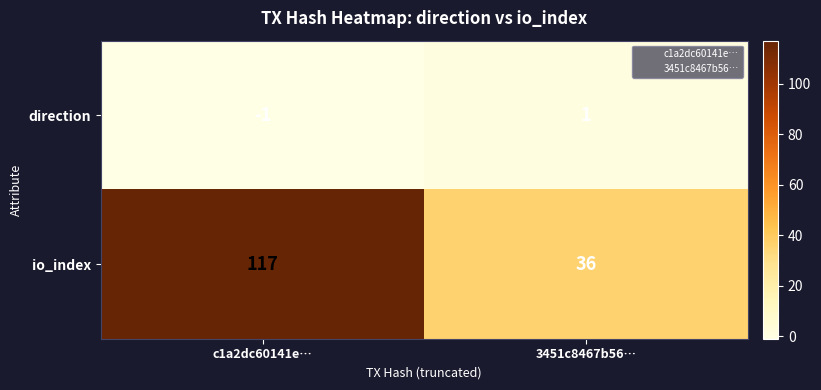

Where is direction nearest to the value 0?

c1a2dc60141e…